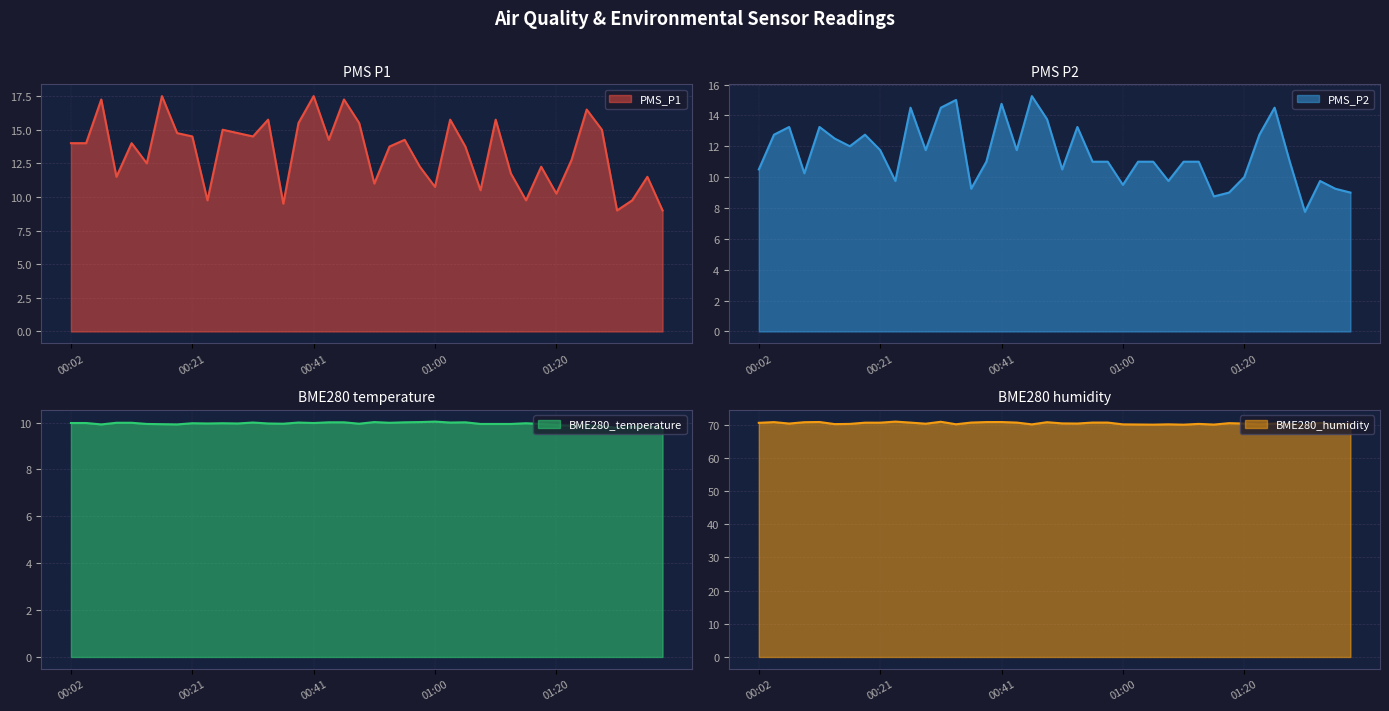

What position from the left is 01:10?

29